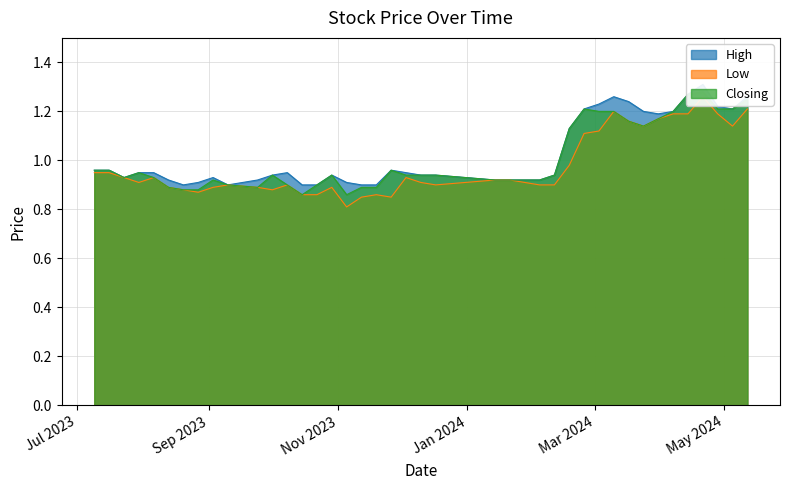

What is the maximum value for High?

1.3